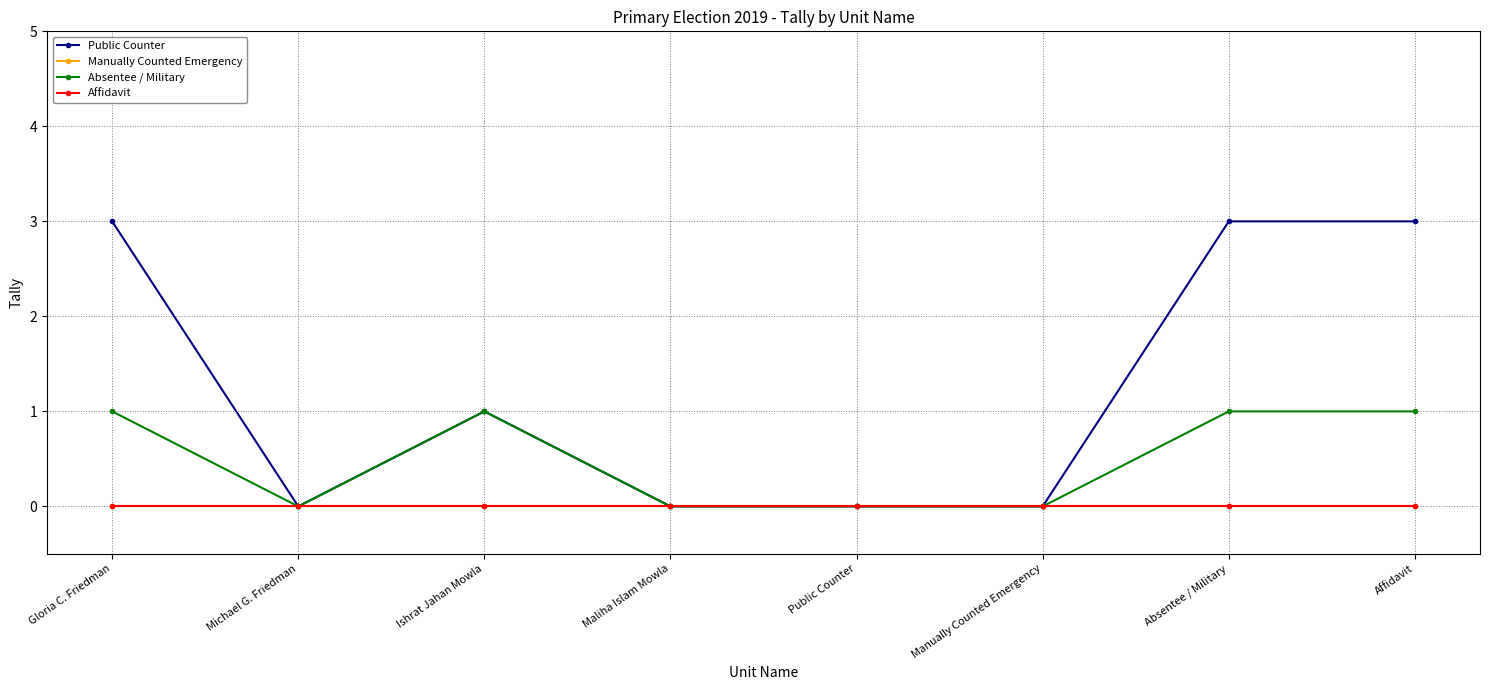

Does the chart have visible grid lines?

Yes